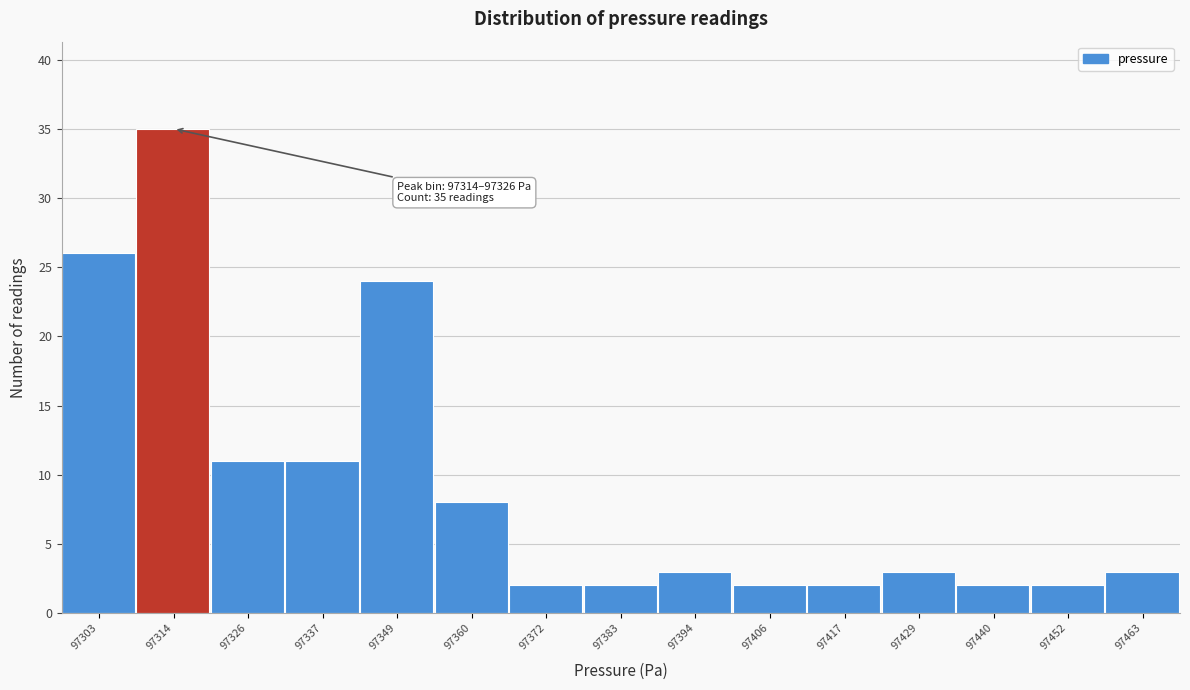

Reading left to right, list all the values displayed in this chart.

26	35	11	11	24	8	2	2	3	2	2	3	2	2	3